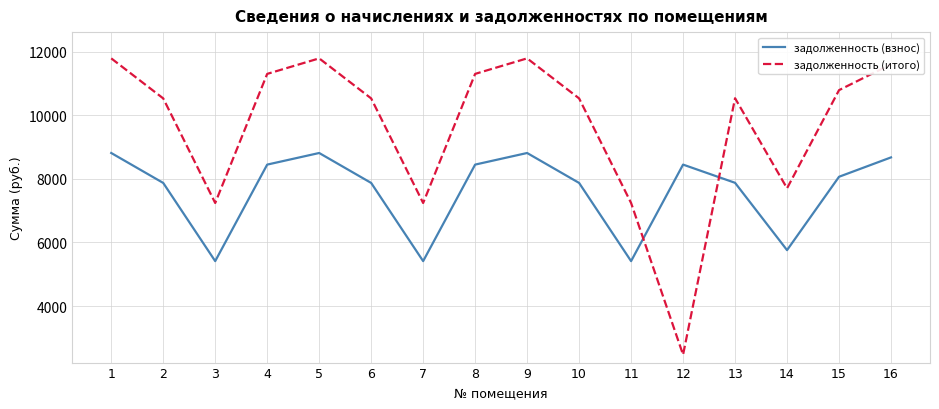

At which label does задолженность (итого) first exceed 10533?

1